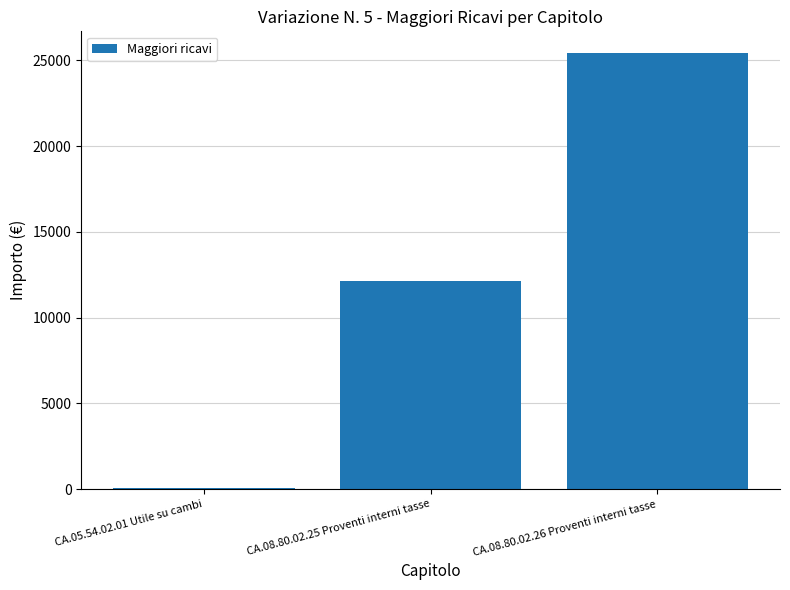

What is the ratio of the value at CA.08.80.02.25 Proventi interni tasse to the value at CA.08.80.02.26 Proventi interni tasse?

0.5